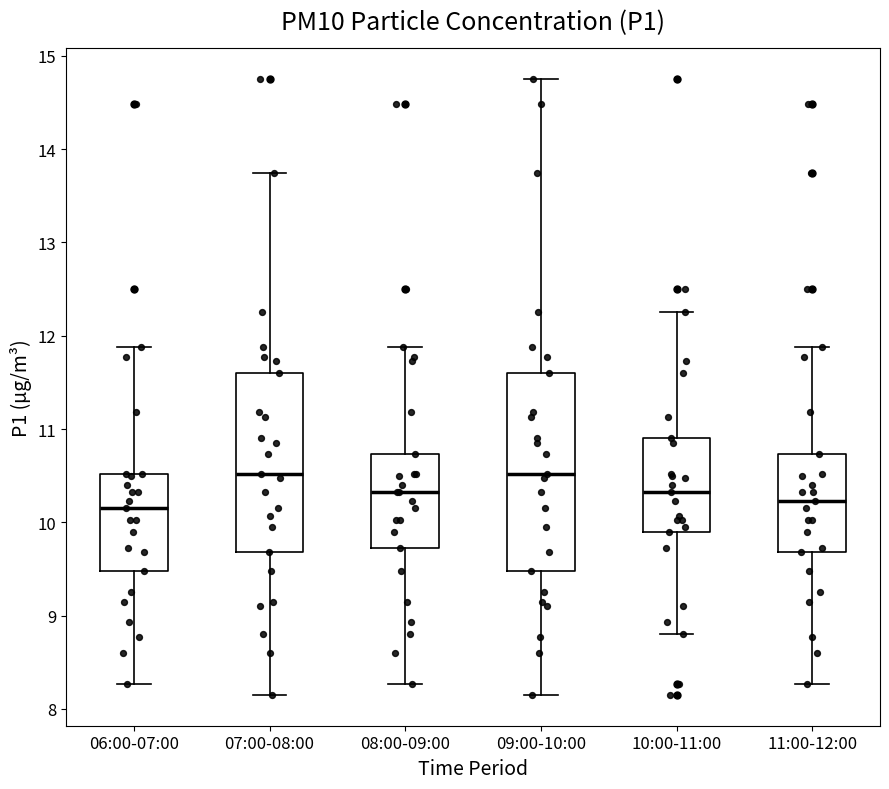

Comparing the boxes themselves (not the whiskers), which one is the tallest?

09:00-10:00